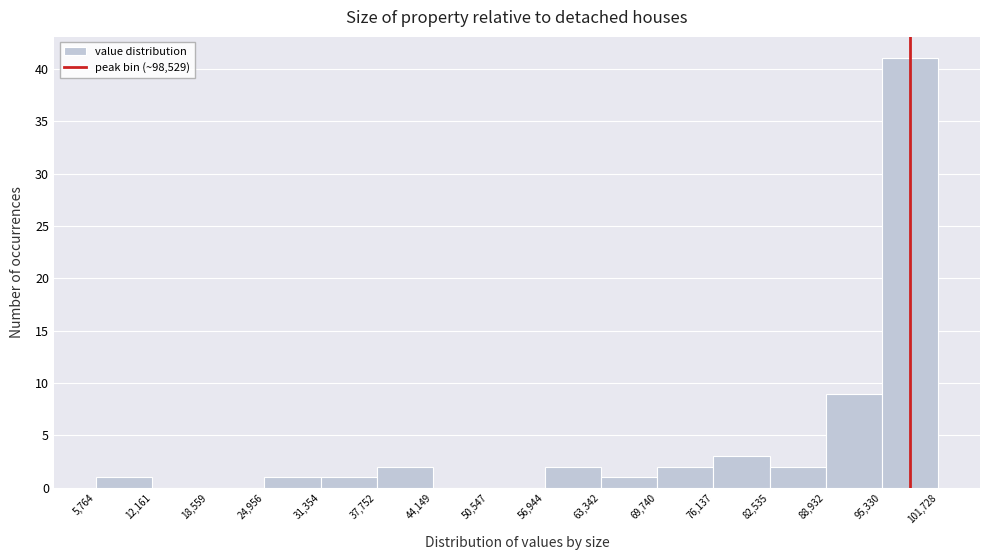

Reading left to right, transcribe this chart: for each bar, give the range it covers on the x-axis and its height. The values are not printed on the chart, so give them approximately, as read against the axis.

5,764 to 12,161: 1
12,161 to 18,559: 0
18,559 to 24,956: 0
24,956 to 31,354: 1
31,354 to 37,752: 1
37,752 to 44,149: 2
44,149 to 50,547: 0
50,547 to 56,944: 0
56,944 to 63,342: 2
63,342 to 69,740: 1
69,740 to 76,137: 2
76,137 to 82,535: 3
82,535 to 88,932: 2
88,932 to 95,330: 9
95,330 to 101,728: 41